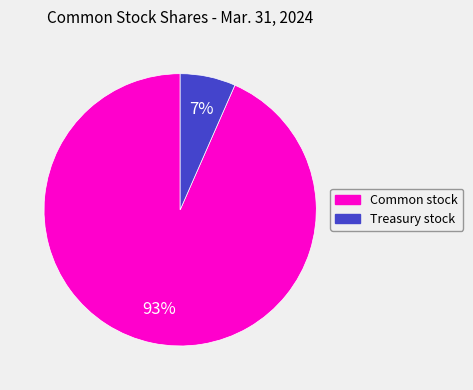

What percentage is the Treasury stock slice, to the nearest percent?

7%